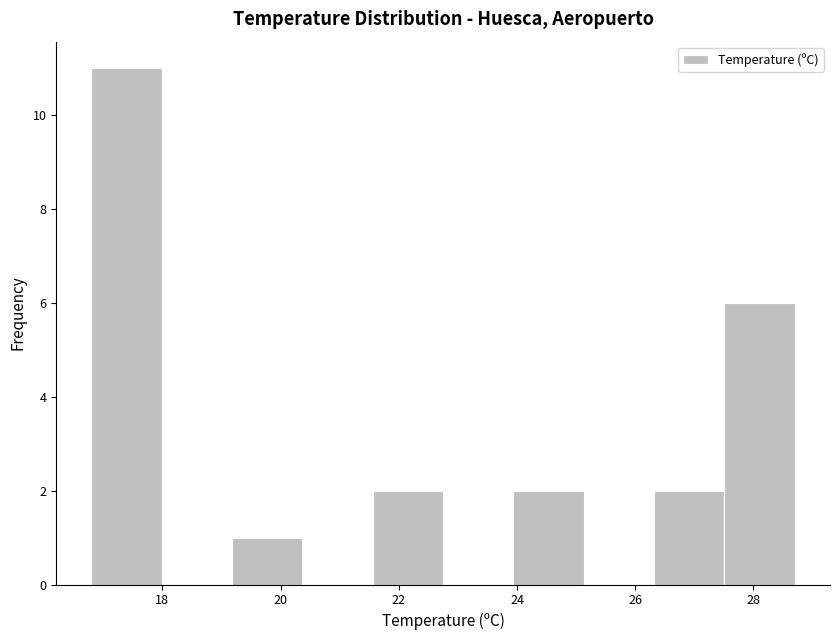

Which range on the x-axis has the tallest bar?

16.8 to 18.0